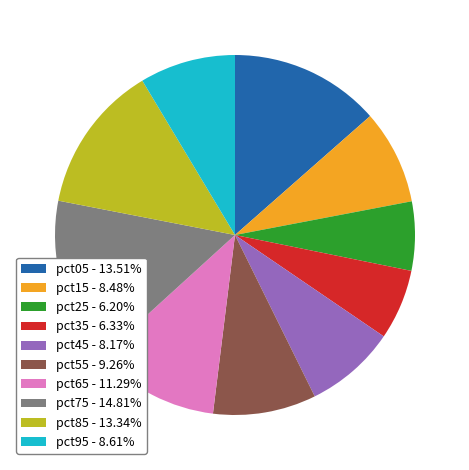

Combined, do pct45 - 8.17% and pct85 - 13.34% account for over 50%?

No